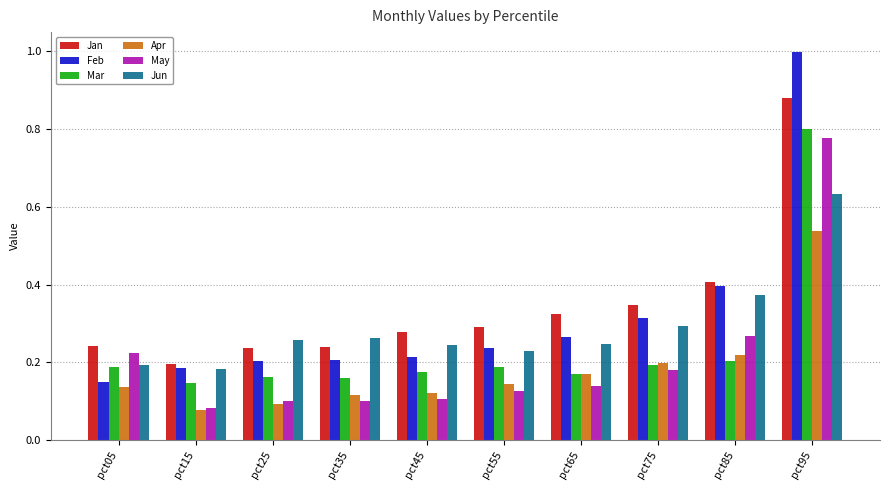

Which series changed the most between pct15 and pct85?

Feb